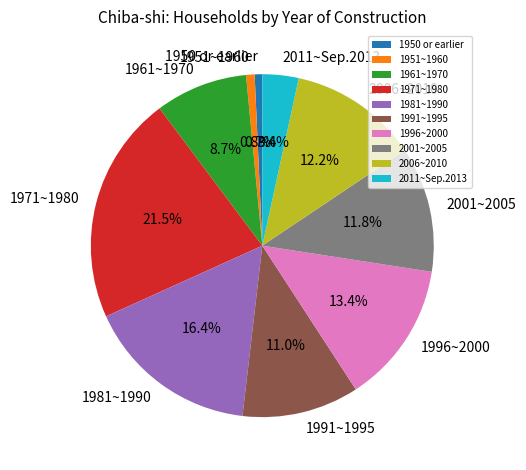

What portion of the pie excludes 1950 or earlier?

99.3%